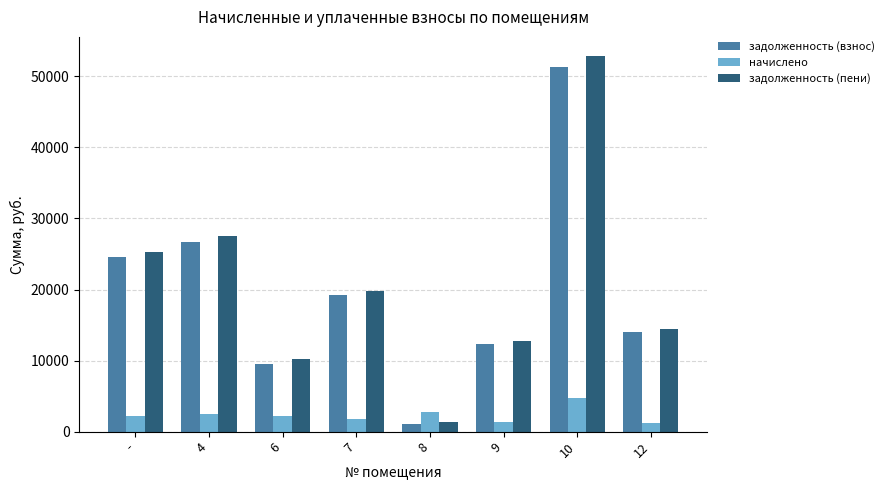

Between 4 and 7, which series saw the biggest shift?

задолженность (пени)